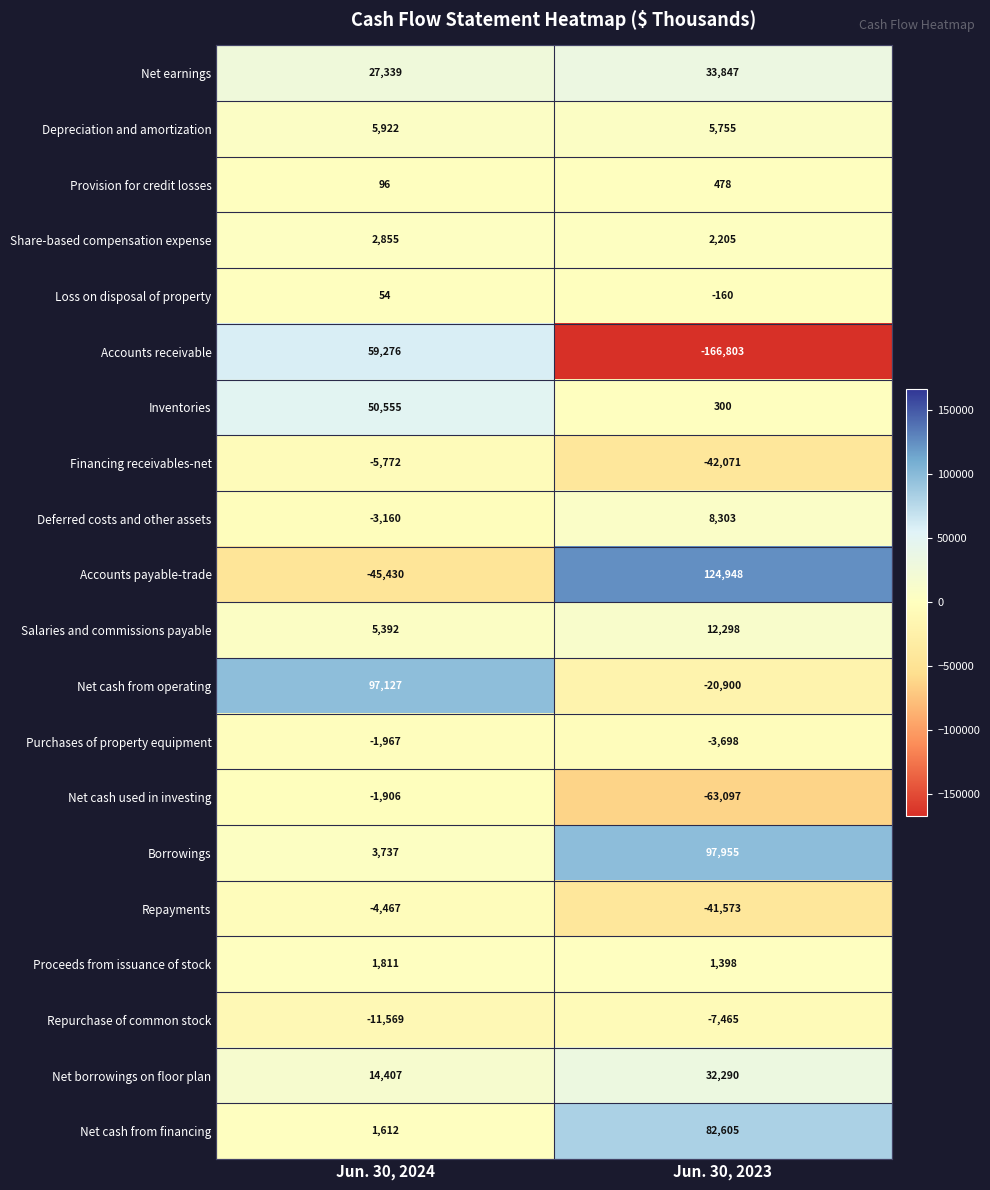

What is the greatest value displayed?

124948